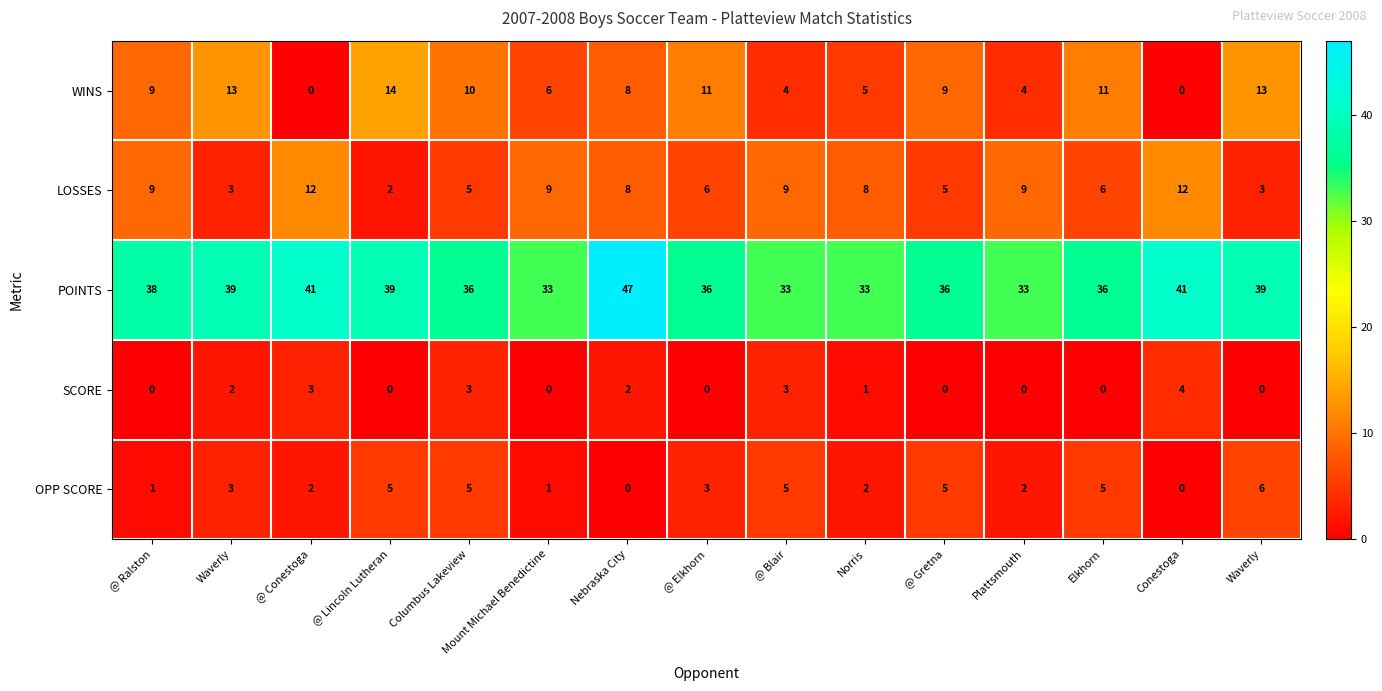

Which has a higher value, @ Gretna or Norris?

@ Gretna